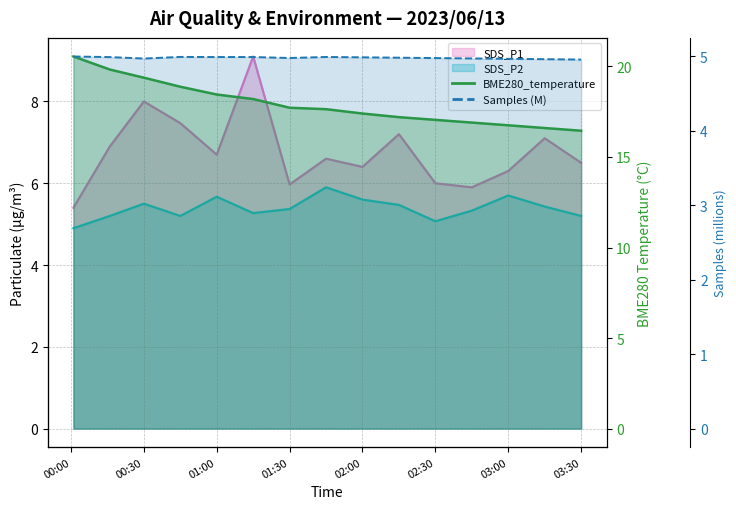

In SDS_P1, how many points are lower than both neighbors (excluding endpoints)?

4